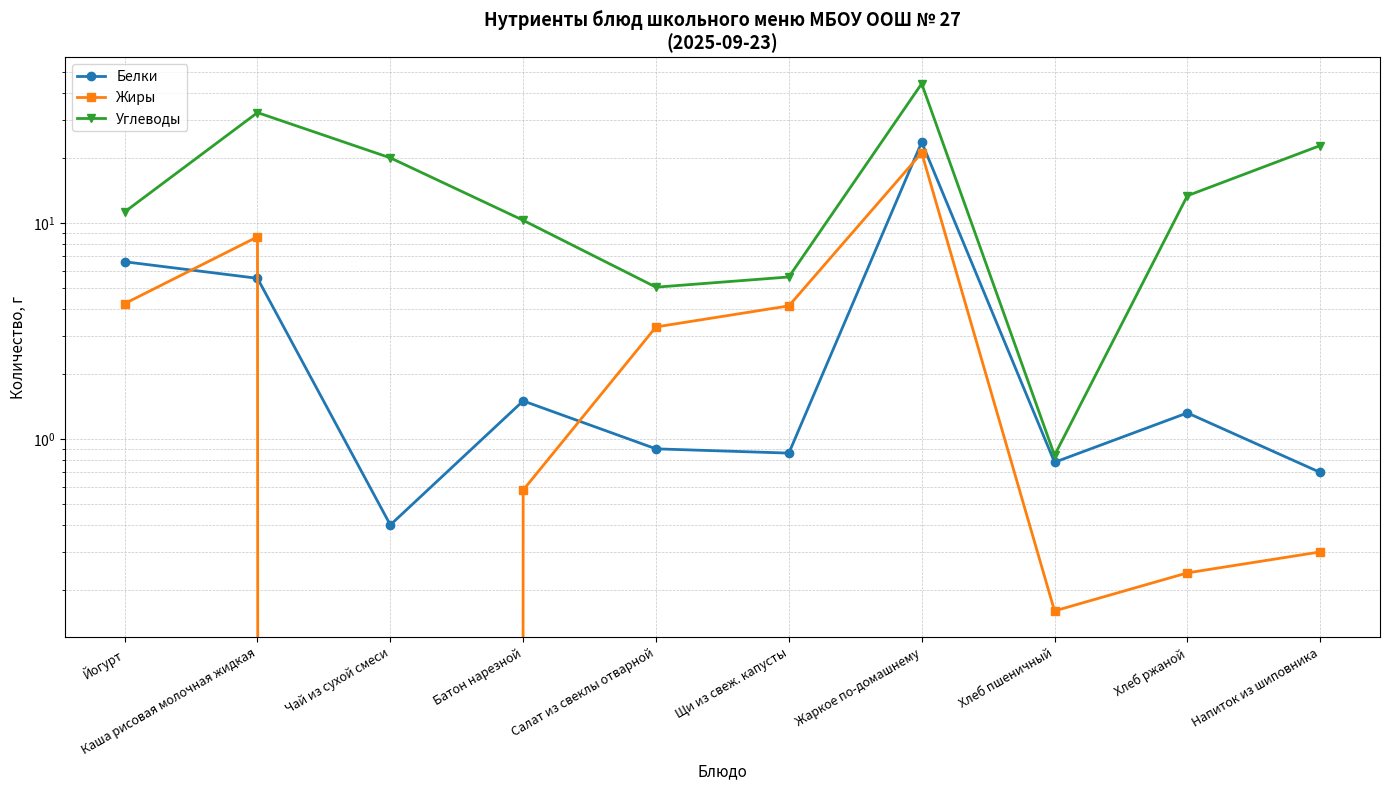

What is the label of the 8th point from the right?

Чай из сухой смеси